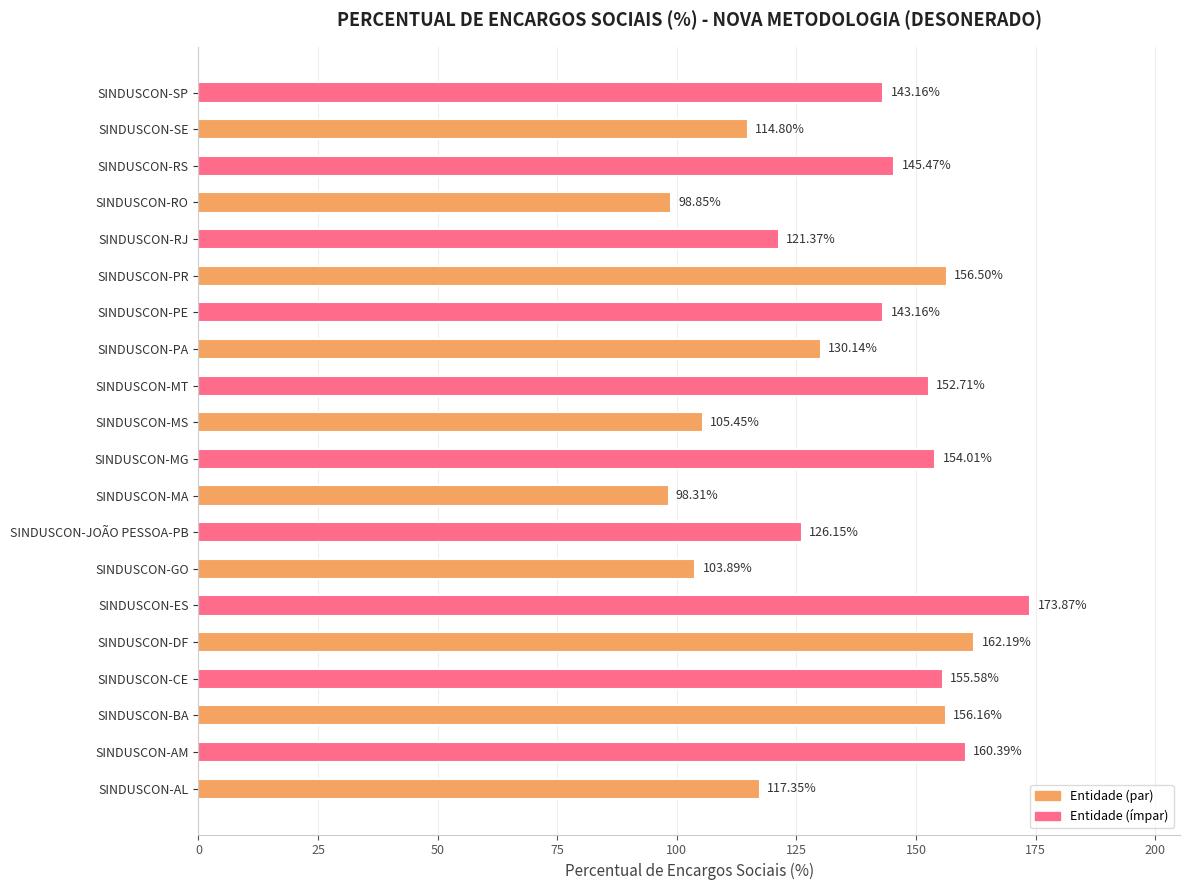

Does the chart contain any negative values?

No